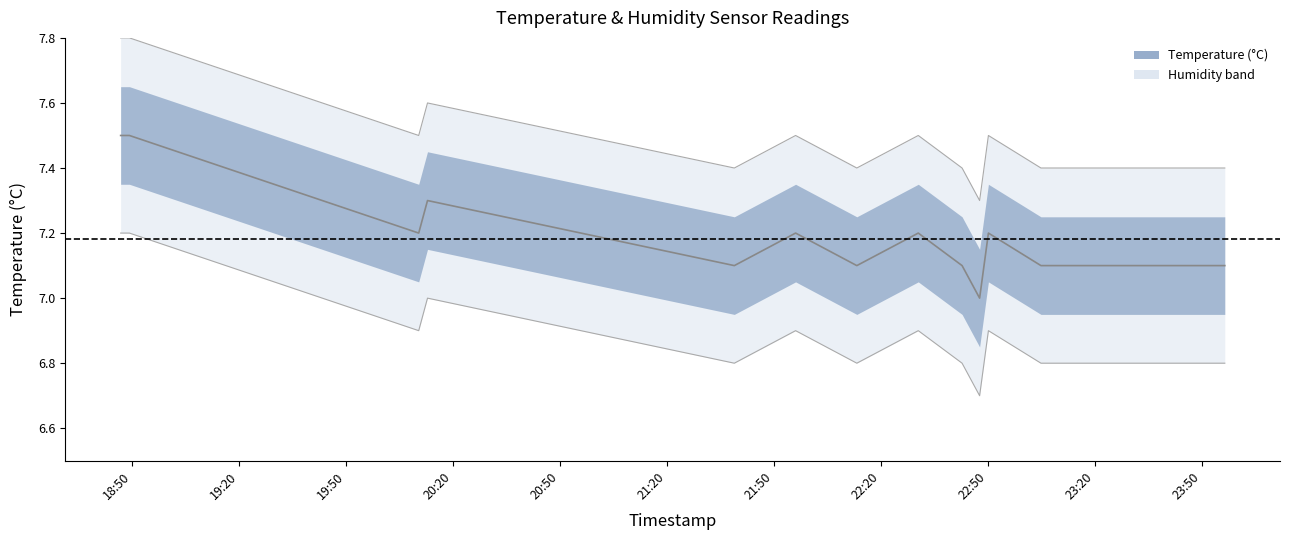

What is the change in value from 2023-04-15T21:38:52 to 2023-04-15T22:47:39?

-0.1